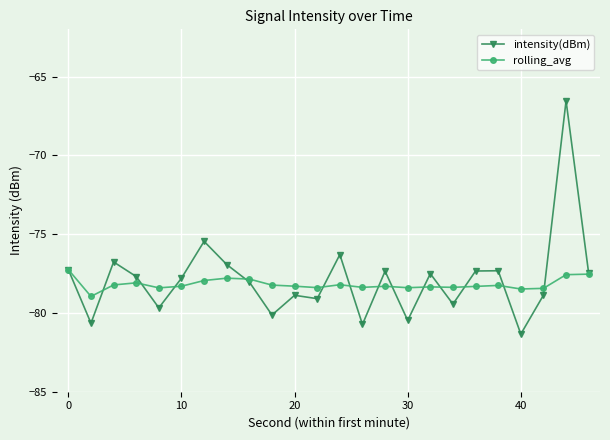

List the series in order of their peak value, lowest first.

rolling_avg, intensity(dBm)